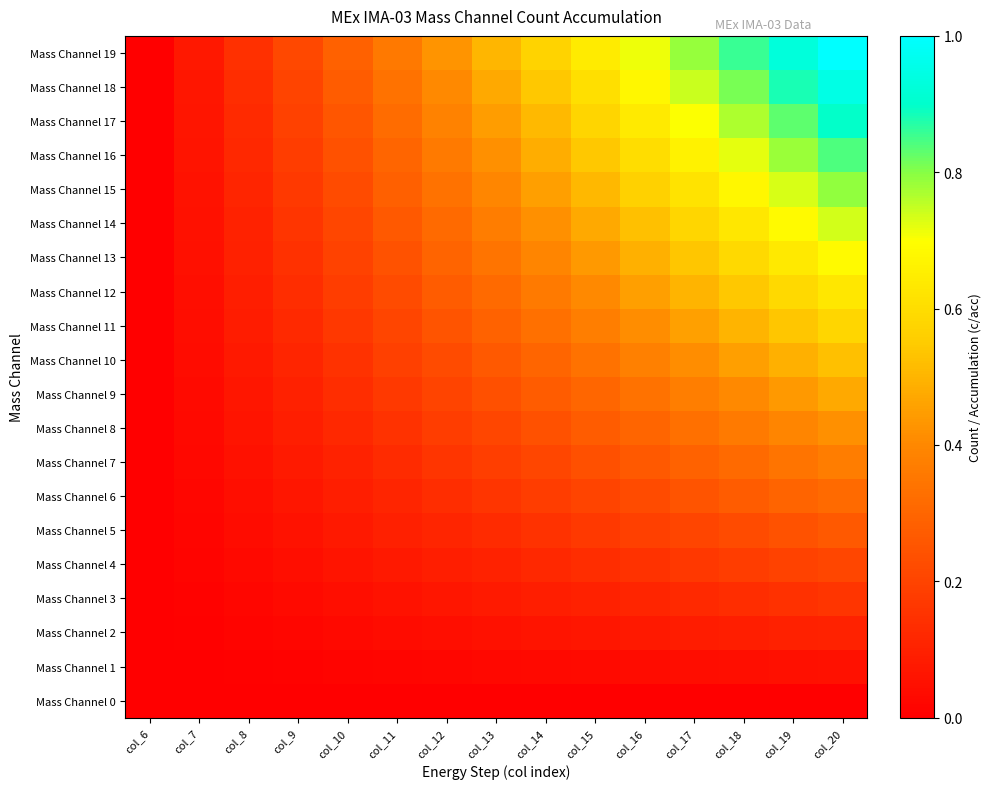

Reading left to right, what are all the values shown in this chart?

Mass Channel 0: col_6=0.0	col_7=0.0	col_8=0.0	col_9=0.0	col_10=0.0	col_11=0.0	col_12=0.0	col_13=0.0	col_14=0.0	col_15=0.0	col_16=0.0	col_17=0.0	col_18=0.0	col_19=0.0	col_20=0.0
Mass Channel 1: col_6=0.0	col_7=0.0	col_8=0.0	col_9=0.0	col_10=0.0	col_11=0.0	col_12=0.0	col_13=0.0	col_14=0.0	col_15=0.0	col_16=0.0	col_17=0.0	col_18=0.0	col_19=0.0	col_20=0.1
Mass Channel 2: col_6=0.0	col_7=0.0	col_8=0.0	col_9=0.0	col_10=0.0	col_11=0.0	col_12=0.0	col_13=0.1	col_14=0.1	col_15=0.1	col_16=0.1	col_17=0.1	col_18=0.1	col_19=0.1	col_20=0.1
Mass Channel 3: col_6=0.0	col_7=0.0	col_8=0.0	col_9=0.0	col_10=0.0	col_11=0.1	col_12=0.1	col_13=0.1	col_14=0.1	col_15=0.1	col_16=0.1	col_17=0.1	col_18=0.1	col_19=0.1	col_20=0.2
Mass Channel 4: col_6=0.0	col_7=0.0	col_8=0.0	col_9=0.0	col_10=0.1	col_11=0.1	col_12=0.1	col_13=0.1	col_14=0.1	col_15=0.1	col_16=0.2	col_17=0.2	col_18=0.2	col_19=0.2	col_20=0.2
Mass Channel 5: col_6=0.0	col_7=0.0	col_8=0.0	col_9=0.1	col_10=0.1	col_11=0.1	col_12=0.1	col_13=0.1	col_14=0.2	col_15=0.2	col_16=0.2	col_17=0.2	col_18=0.2	col_19=0.2	col_20=0.3
Mass Channel 6: col_6=0.0	col_7=0.0	col_8=0.0	col_9=0.1	col_10=0.1	col_11=0.1	col_12=0.1	col_13=0.2	col_14=0.2	col_15=0.2	col_16=0.2	col_17=0.2	col_18=0.3	col_19=0.3	col_20=0.3
Mass Channel 7: col_6=0.0	col_7=0.0	col_8=0.1	col_9=0.1	col_10=0.1	col_11=0.1	col_12=0.2	col_13=0.2	col_14=0.2	col_15=0.2	col_16=0.3	col_17=0.3	col_18=0.3	col_19=0.3	col_20=0.4
Mass Channel 8: col_6=0.0	col_7=0.0	col_8=0.1	col_9=0.1	col_10=0.1	col_11=0.2	col_12=0.2	col_13=0.2	col_14=0.2	col_15=0.3	col_16=0.3	col_17=0.3	col_18=0.4	col_19=0.4	col_20=0.4
Mass Channel 9: col_6=0.0	col_7=0.0	col_8=0.1	col_9=0.1	col_10=0.1	col_11=0.2	col_12=0.2	col_13=0.2	col_14=0.3	col_15=0.3	col_16=0.3	col_17=0.4	col_18=0.4	col_19=0.4	col_20=0.5
Mass Channel 10: col_6=0.0	col_7=0.0	col_8=0.1	col_9=0.1	col_10=0.2	col_11=0.2	col_12=0.2	col_13=0.3	col_14=0.3	col_15=0.3	col_16=0.4	col_17=0.4	col_18=0.5	col_19=0.5	col_20=0.5
Mass Channel 11: col_6=0.0	col_7=0.0	col_8=0.1	col_9=0.1	col_10=0.2	col_11=0.2	col_12=0.2	col_13=0.3	col_14=0.3	col_15=0.4	col_16=0.4	col_17=0.5	col_18=0.5	col_19=0.5	col_20=0.6
Mass Channel 12: col_6=0.0	col_7=0.0	col_8=0.1	col_9=0.1	col_10=0.2	col_11=0.2	col_12=0.3	col_13=0.3	col_14=0.4	col_15=0.4	col_16=0.5	col_17=0.5	col_18=0.5	col_19=0.6	col_20=0.6
Mass Channel 13: col_6=0.0	col_7=0.0	col_8=0.1	col_9=0.1	col_10=0.2	col_11=0.2	col_12=0.3	col_13=0.3	col_14=0.4	col_15=0.4	col_16=0.5	col_17=0.5	col_18=0.6	col_19=0.6	col_20=0.7
Mass Channel 14: col_6=0.0	col_7=0.1	col_8=0.1	col_9=0.2	col_10=0.2	col_11=0.3	col_12=0.3	col_13=0.4	col_14=0.4	col_15=0.5	col_16=0.5	col_17=0.6	col_18=0.6	col_19=0.7	col_20=0.7
Mass Channel 15: col_6=0.0	col_7=0.1	col_8=0.1	col_9=0.2	col_10=0.2	col_11=0.3	col_12=0.3	col_13=0.4	col_14=0.5	col_15=0.5	col_16=0.6	col_17=0.6	col_18=0.7	col_19=0.7	col_20=0.8
Mass Channel 16: col_6=0.0	col_7=0.1	col_8=0.1	col_9=0.2	col_10=0.2	col_11=0.3	col_12=0.4	col_13=0.4	col_14=0.5	col_15=0.5	col_16=0.6	col_17=0.7	col_18=0.7	col_19=0.8	col_20=0.8
Mass Channel 17: col_6=0.0	col_7=0.1	col_8=0.1	col_9=0.2	col_10=0.3	col_11=0.3	col_12=0.4	col_13=0.4	col_14=0.5	col_15=0.6	col_16=0.6	col_17=0.7	col_18=0.8	col_19=0.8	col_20=0.9
Mass Channel 18: col_6=0.0	col_7=0.1	col_8=0.1	col_9=0.2	col_10=0.3	col_11=0.3	col_12=0.4	col_13=0.5	col_14=0.5	col_15=0.6	col_16=0.7	col_17=0.7	col_18=0.8	col_19=0.9	col_20=0.9
Mass Channel 19: col_6=0.0	col_7=0.1	col_8=0.1	col_9=0.2	col_10=0.3	col_11=0.4	col_12=0.4	col_13=0.5	col_14=0.6	col_15=0.6	col_16=0.7	col_17=0.8	col_18=0.9	col_19=0.9	col_20=1.0